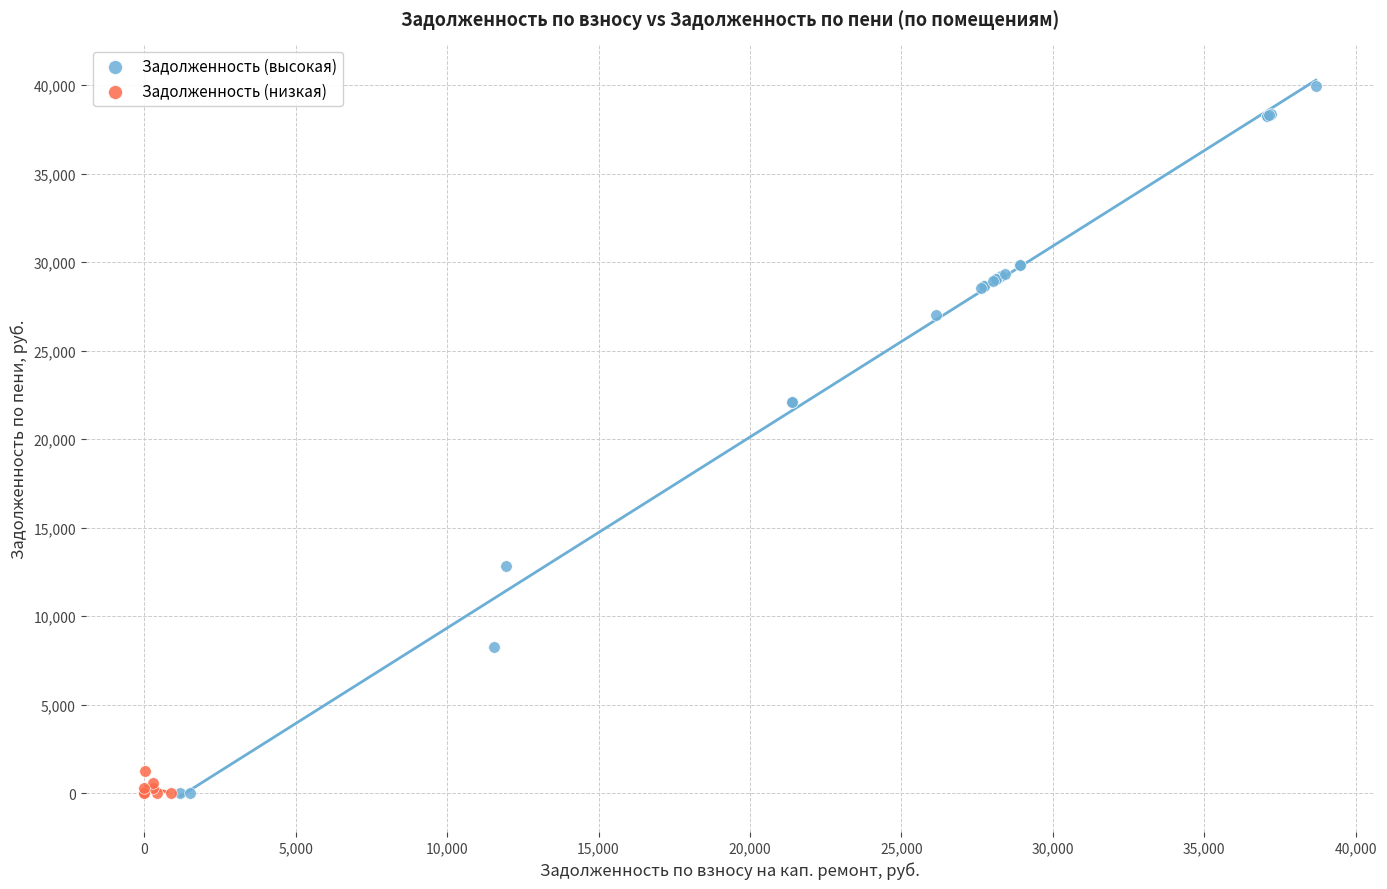

Which series reaches the maximum Y coordinate?

Задолженность (высокая)